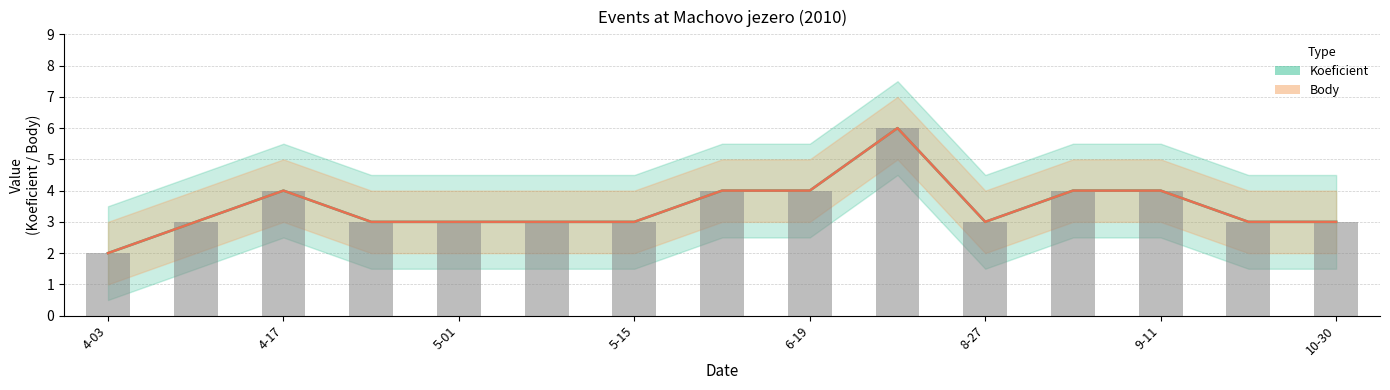

Reading right to left, transcribe all the data shown in this chart.

Koeficient: 3	3	4	4	3	6	4	4	3	3	3	3	4	3	2
Body: 3	3	4	4	3	6	4	4	3	3	3	3	4	3	2